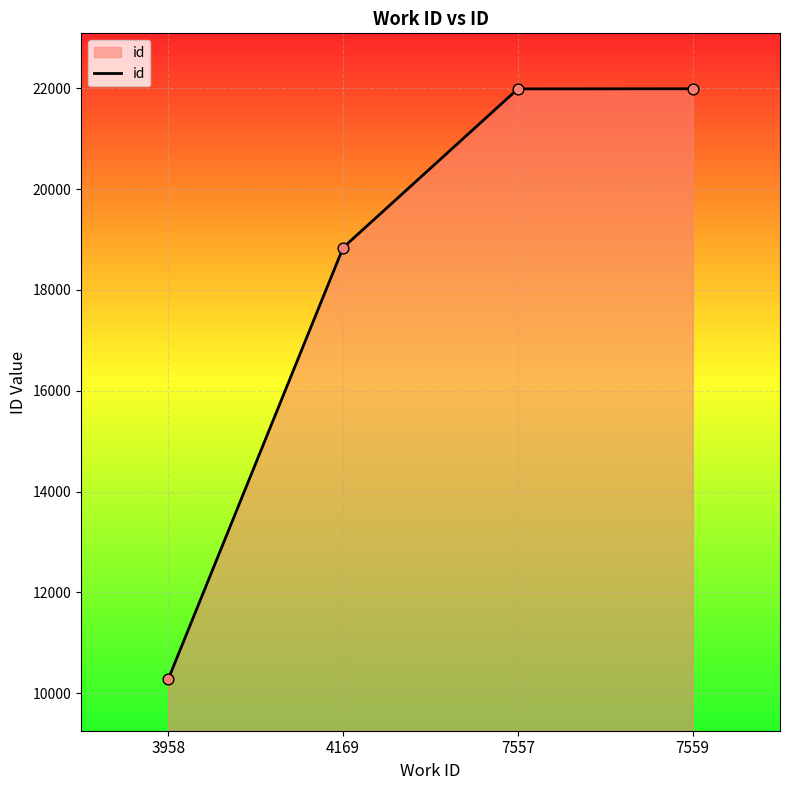

What is the ratio of the value at 7559 to the value at 4169?

1.2